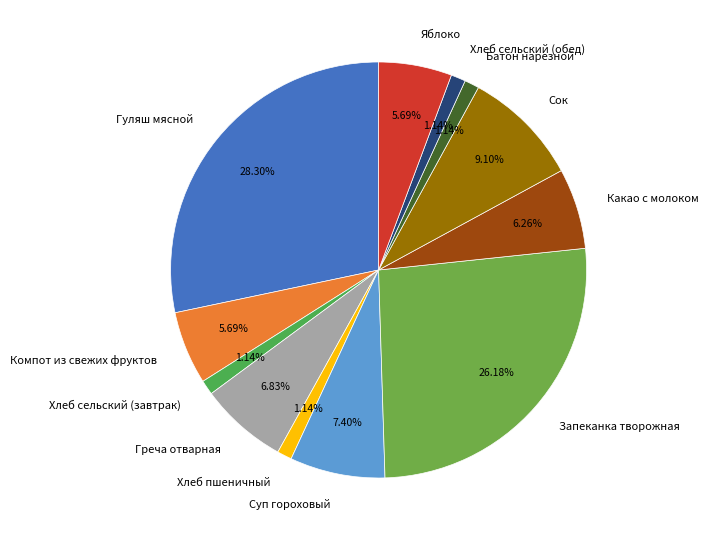

To the nearest percent, what portion does Запеканка творожная represent?

26%